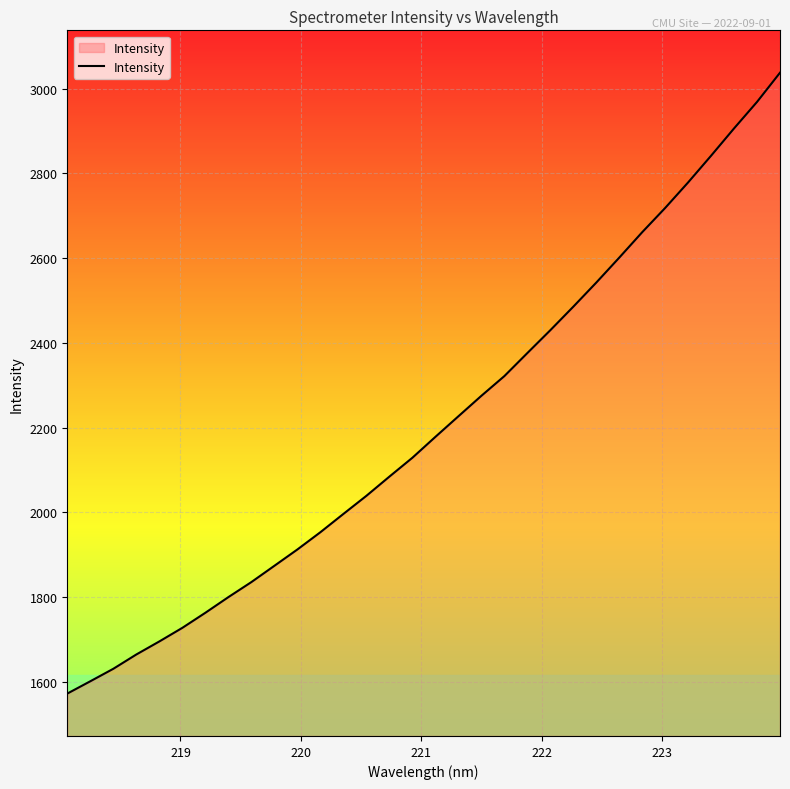

What is the smallest value displayed?

1572.5